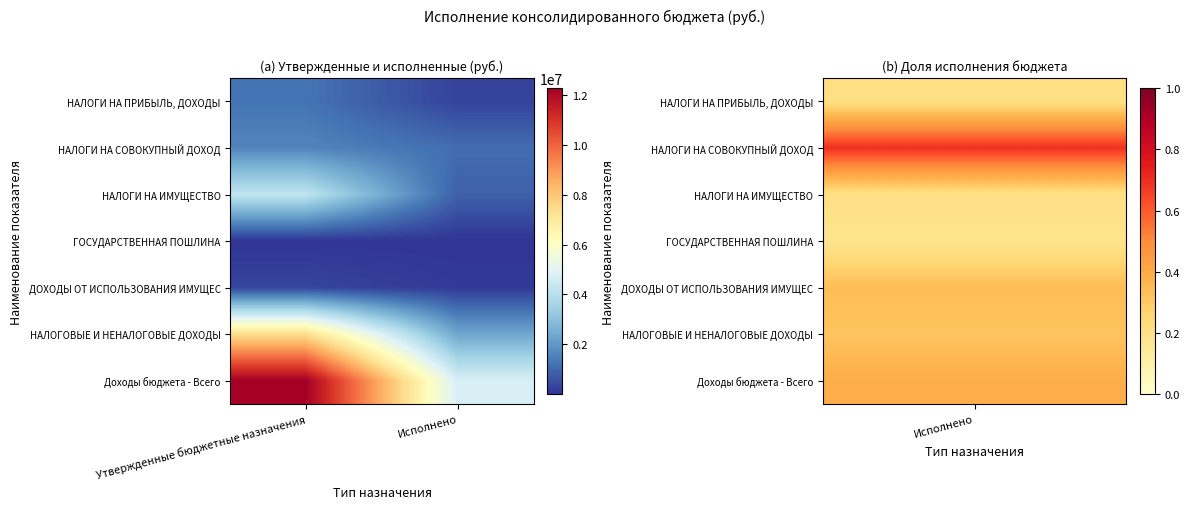

Reading right to left, transcribe all the data shown in this chart.

НАЛОГИ НА ПРИБЫЛЬ, ДОХОДЫ: Исполнено=257949.8	Утвержденные бюджетные назначения=1238900.0
НАЛОГИ НА СОВОКУПНЫЙ ДОХОД: Исполнено=1109046.0	Утвержденные бюджетные назначения=1601900.0
НАЛОГИ НА ИМУЩЕСТВО: Исполнено=859728.6	Утвержденные бюджетные назначения=4192500.0
ГОСУДАРСТВЕННАЯ ПОШЛИНА: Исполнено=3000.0	Утвержденные бюджетные назначения=16800.0
ДОХОДЫ ОТ ИСПОЛЬЗОВАНИЯ ИМУЩЕС: Исполнено=107599.1	Утвержденные бюджетные назначения=317800.0
НАЛОГОВЫЕ И НЕНАЛОГОВЫЕ ДОХОДЫ: Исполнено=2346531.7	Утвержденные бюджетные назначения=7392900.0
Доходы бюджета - Всего: Исполнено=4755313.8	Утвержденные бюджетные назначения=12282100.0